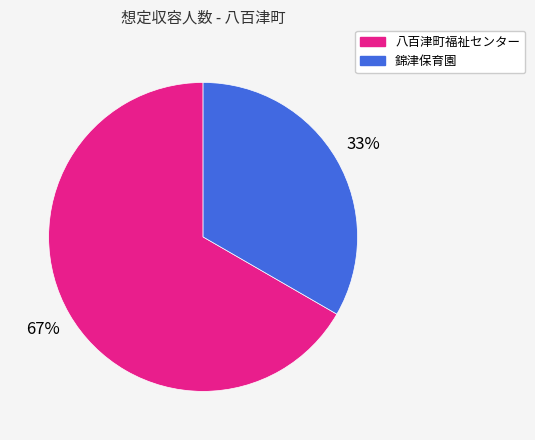

How many slices are in this pie chart?

2